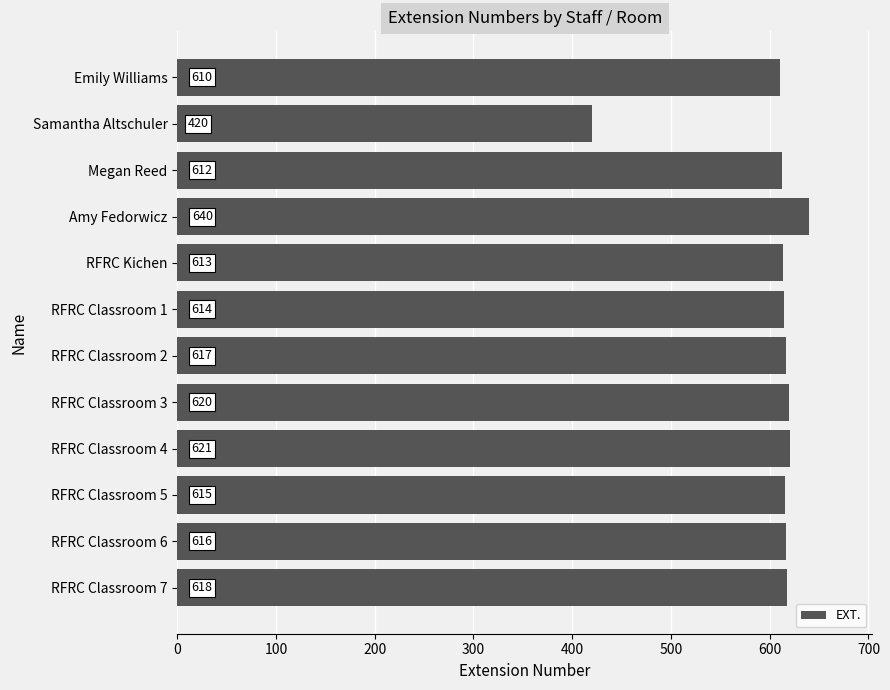

True or false: the data shows 392 at RFRC Classroom 4.

False